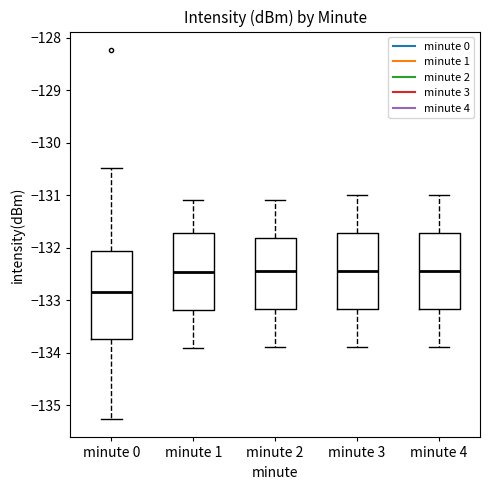

Which box is the tallest, from its lower edge to its upper edge?

minute 0